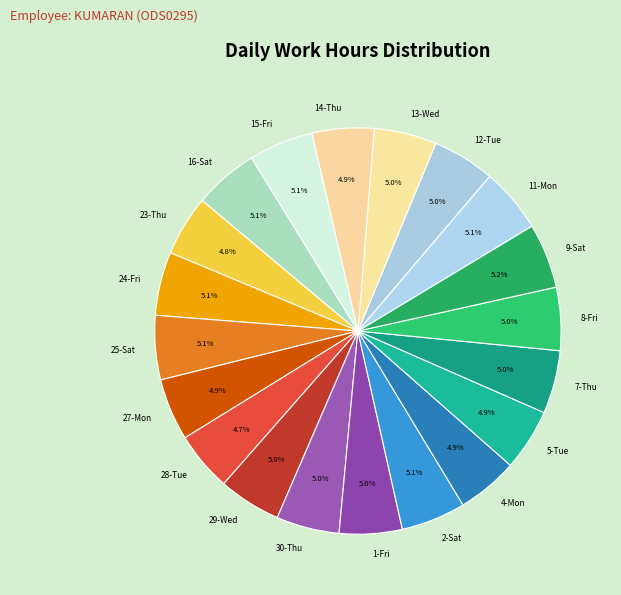

Is there a majority slice in this chart?

No